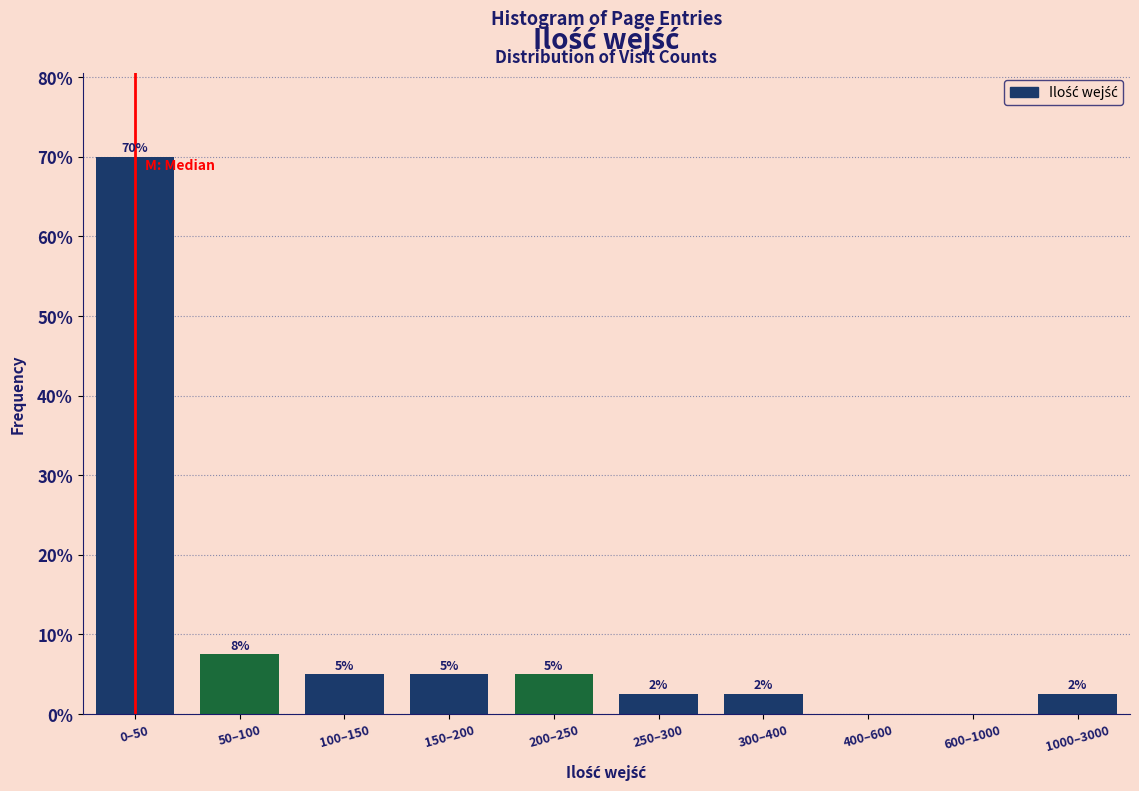

Where is the data nearest to the value 35?

50–100